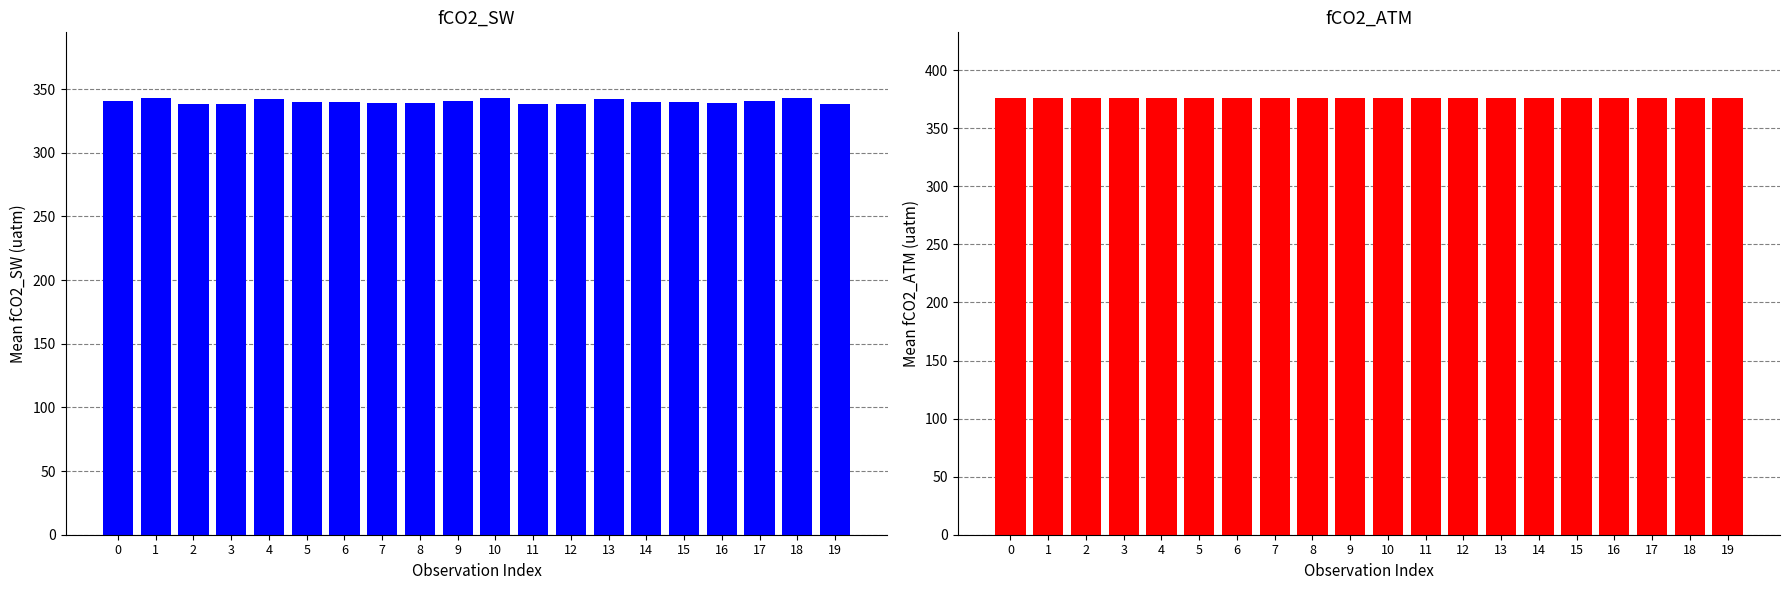

At which label does fCO2_ATM reach its minimum?

4